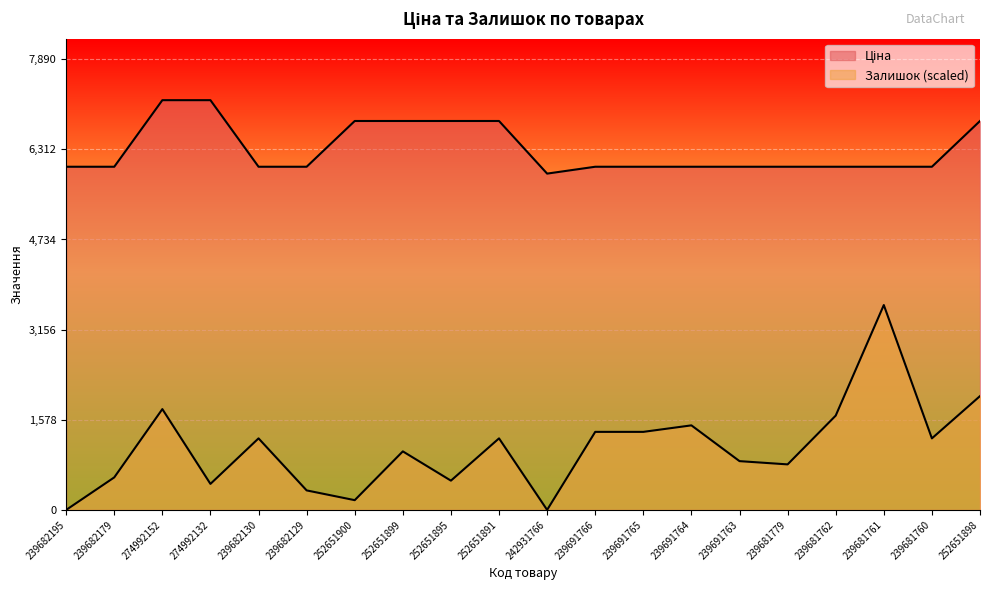

What is the approximate value of Ціна at 239681760?

6008.1